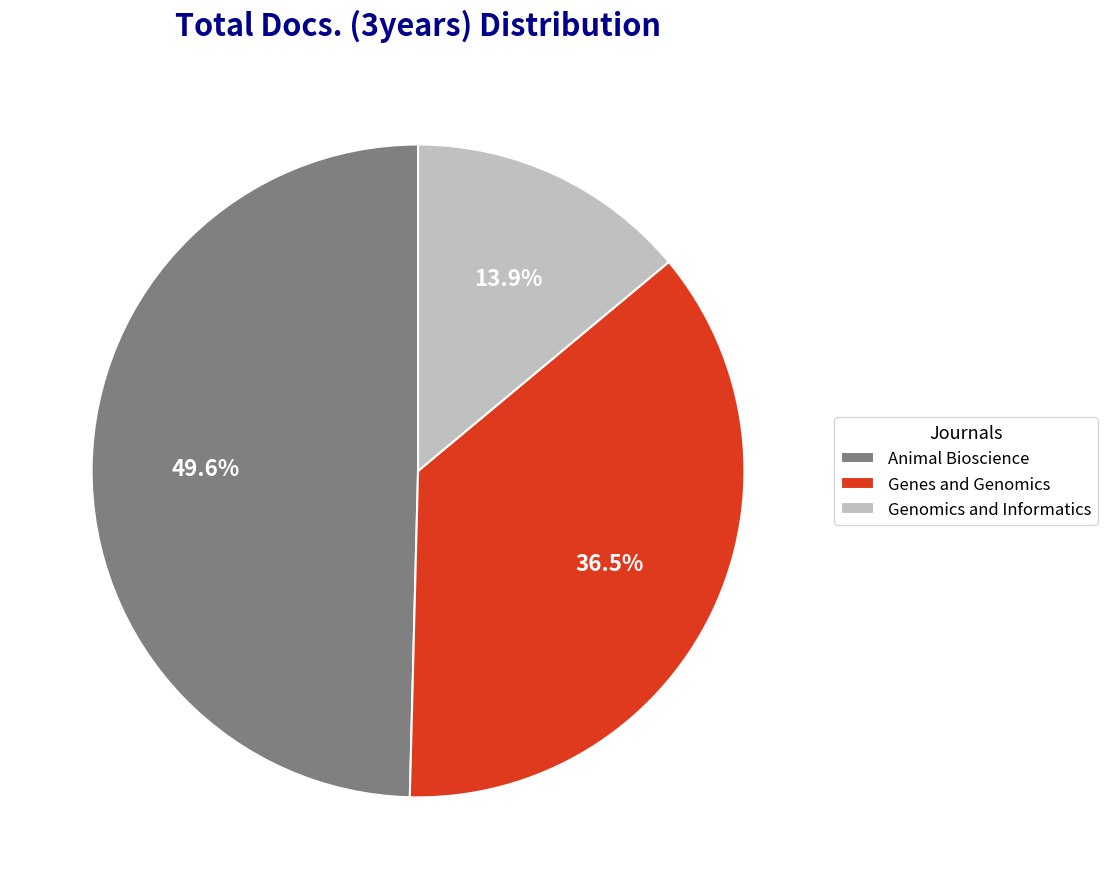

To the nearest percent, what is the average slice percentage?

33%